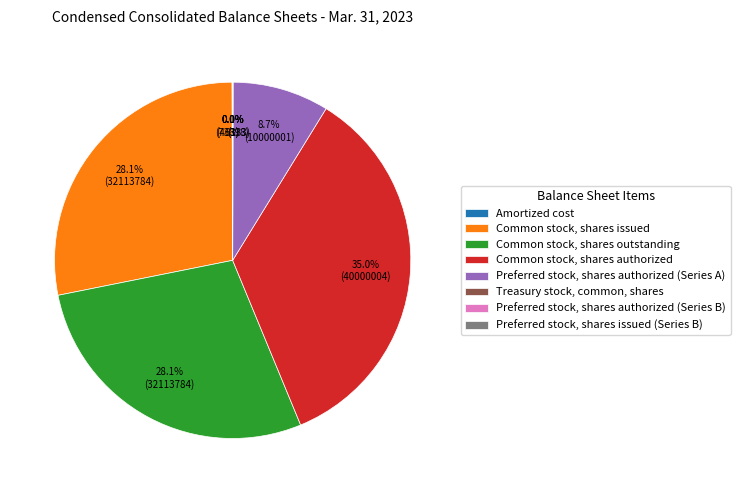

Is Common stock, shares issued the majority of the pie?

No